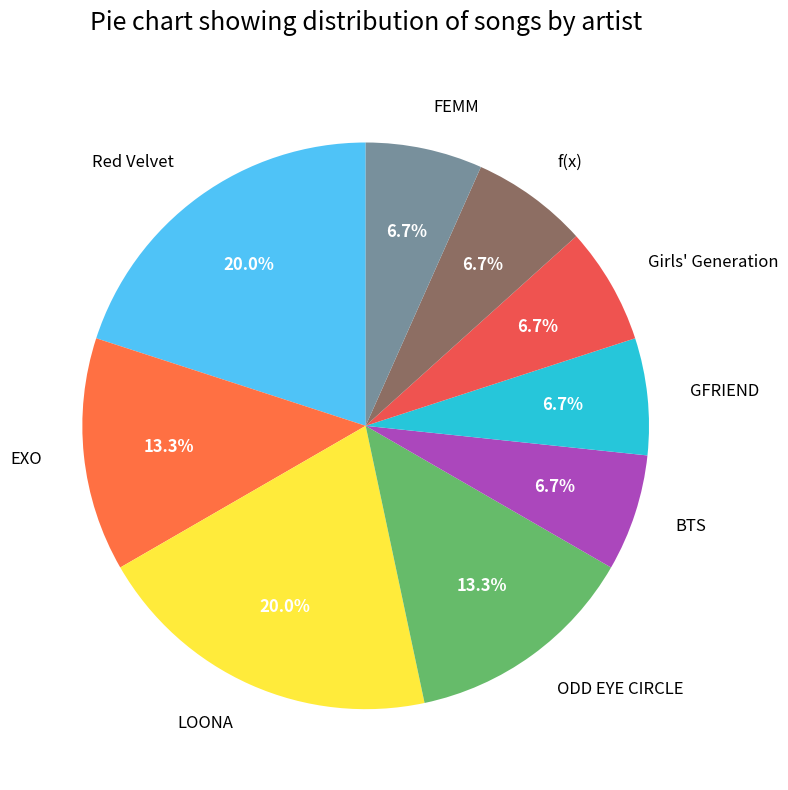

What percentage is the GFRIEND slice, to the nearest percent?

7%